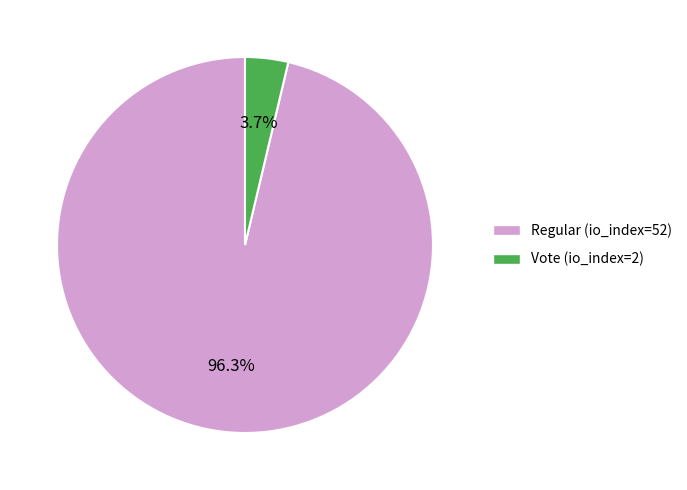

To the nearest percent, what percentage of the pie is Regular (io_index=52)?

96%